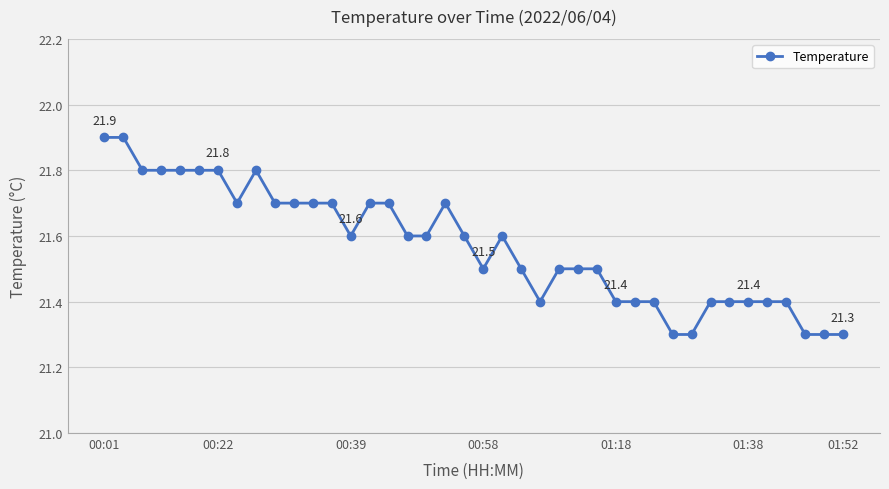

What is the value of the 13th point from the left?

21.7